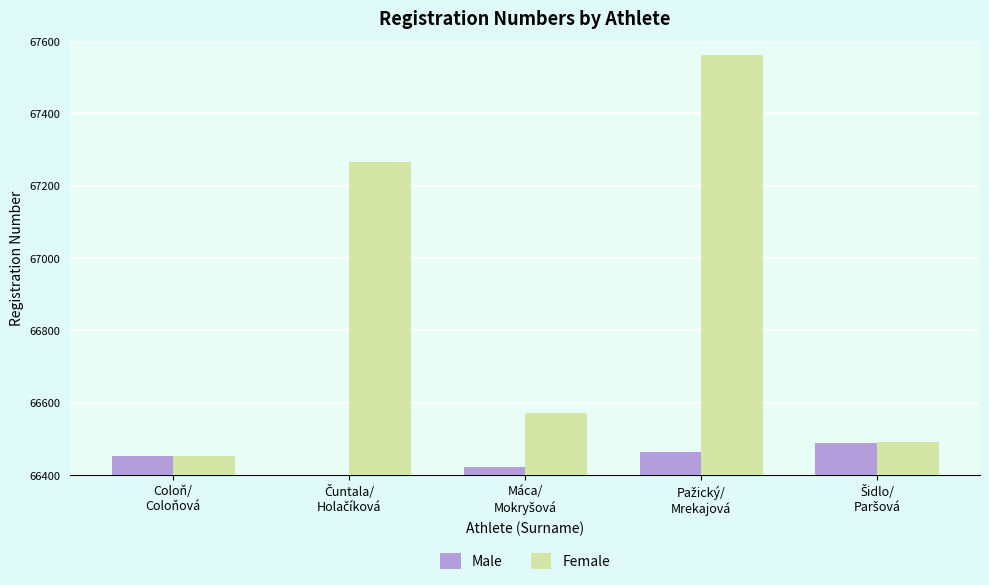

List the series in order of their overall mean, lowest first.

Male, Female